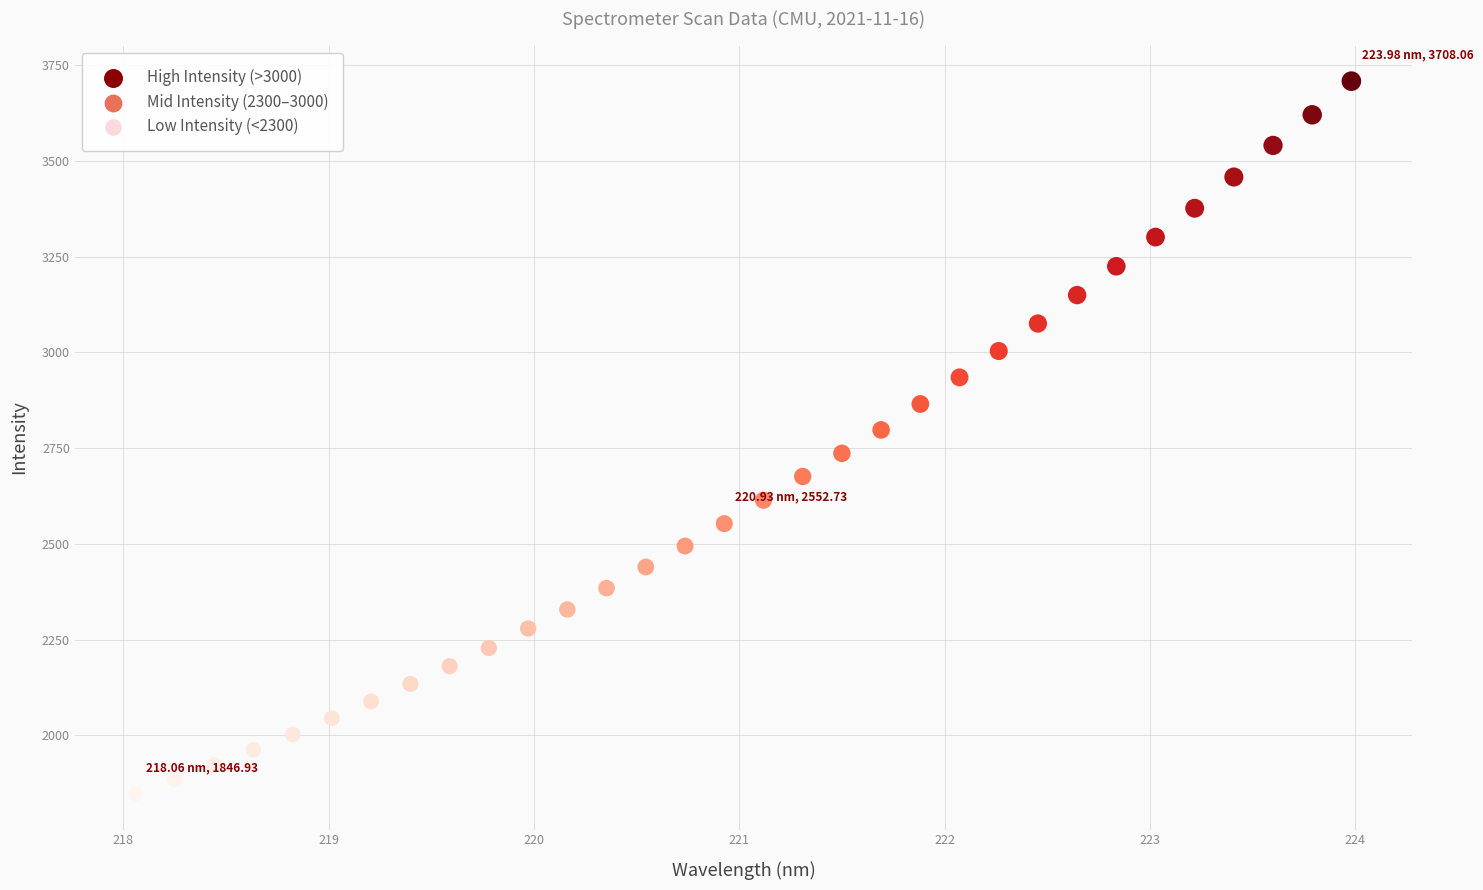

What is the range of X values (max minus min)?

5.9